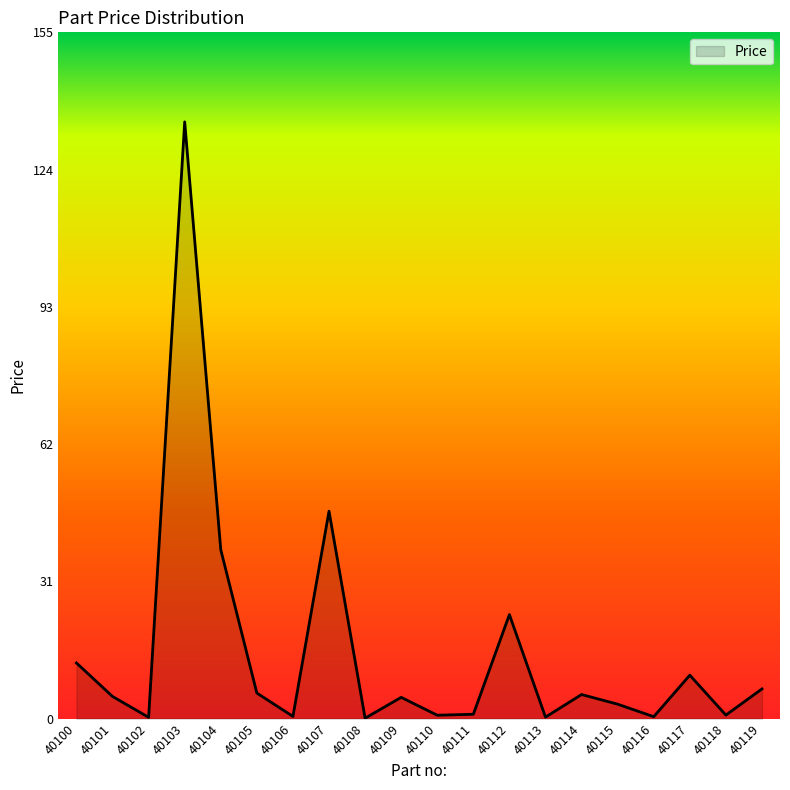

True or false: the data shows 11.0 at 40112.

False